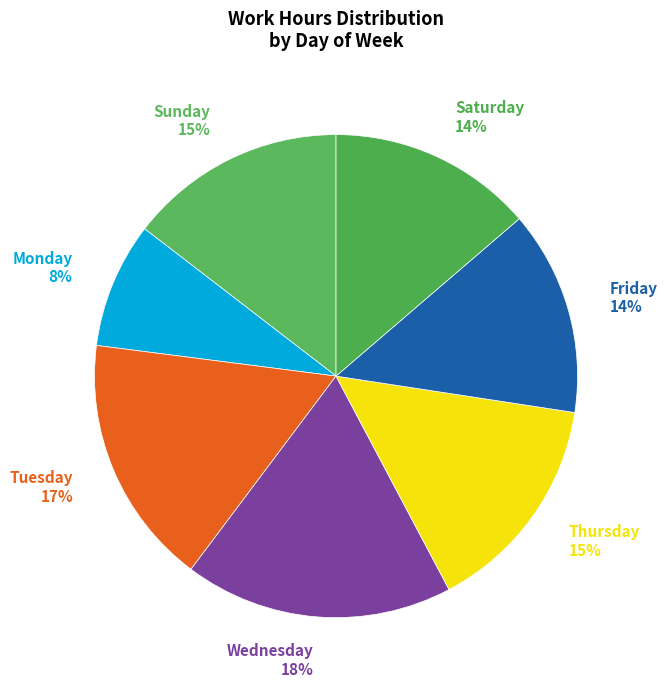

Does any single category account for the majority?

No